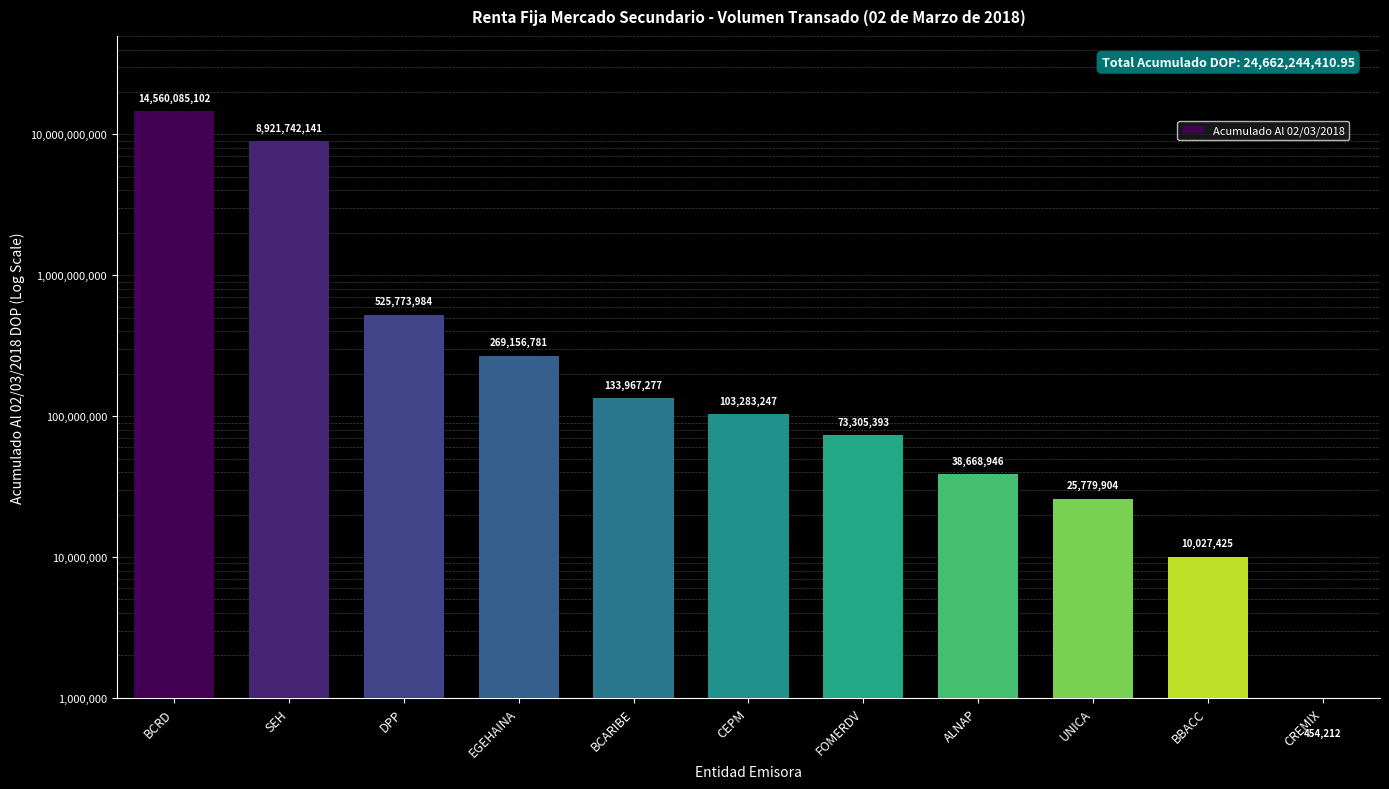

Is it true that the value at BCRD is 14560085101.5?

True